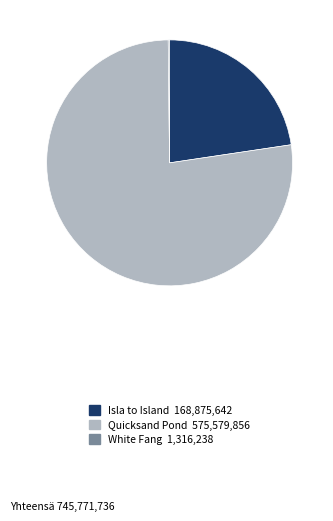

True or false: Isla to Island accounts for 11% of the total.

False